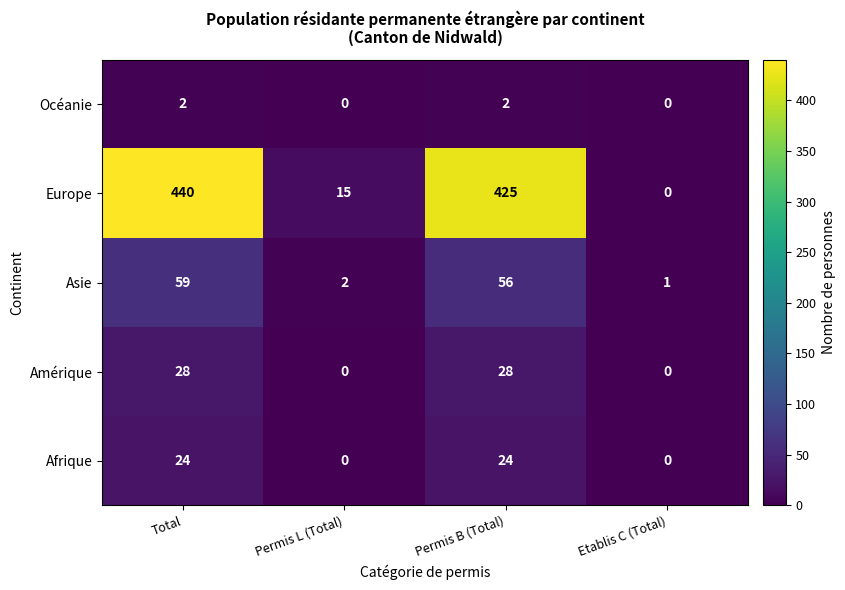

List the series in order of their peak value, highest first.

Europe, Asie, Amérique, Afrique, Océanie